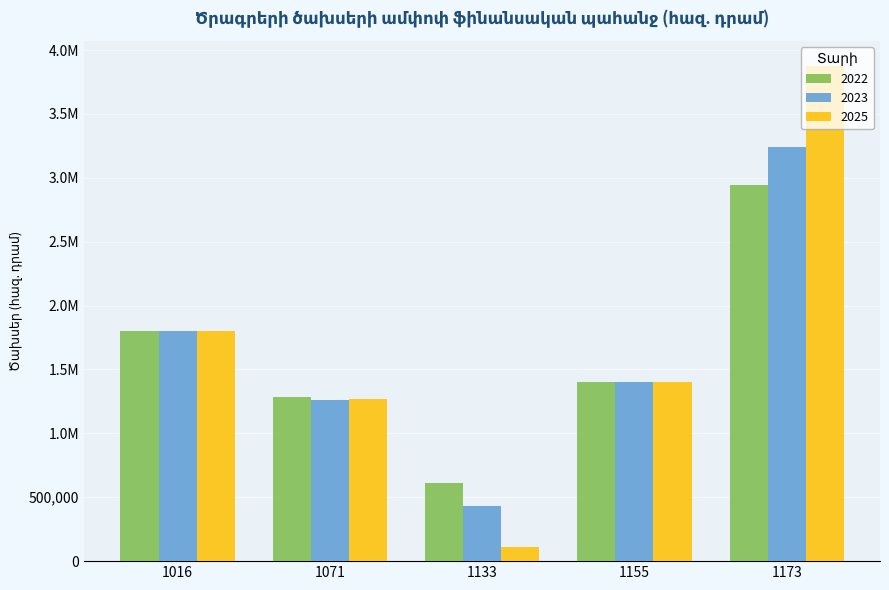

Are the bars horizontal?

No